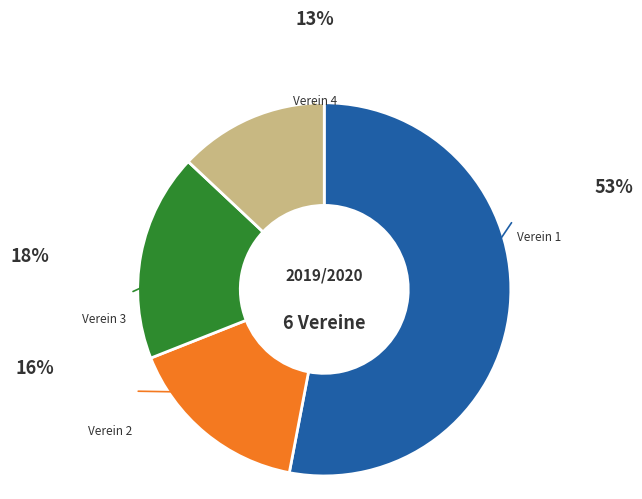

Rank the categories by value from highest to lowest.

Verein 1, Verein 3, Verein 2, Verein 4